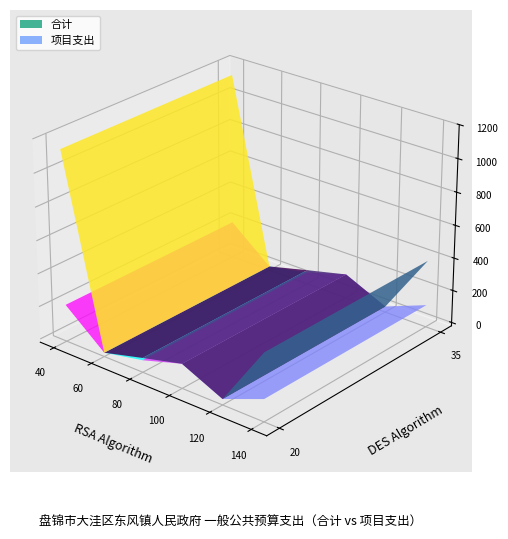

Reading left to right, what are all the values shown in this chart?

合计: 1136.1	3.0	67.0	128.3	15.0	389.0
项目支出: 204.4	3.0	53.0	128.3	15.0	115.0